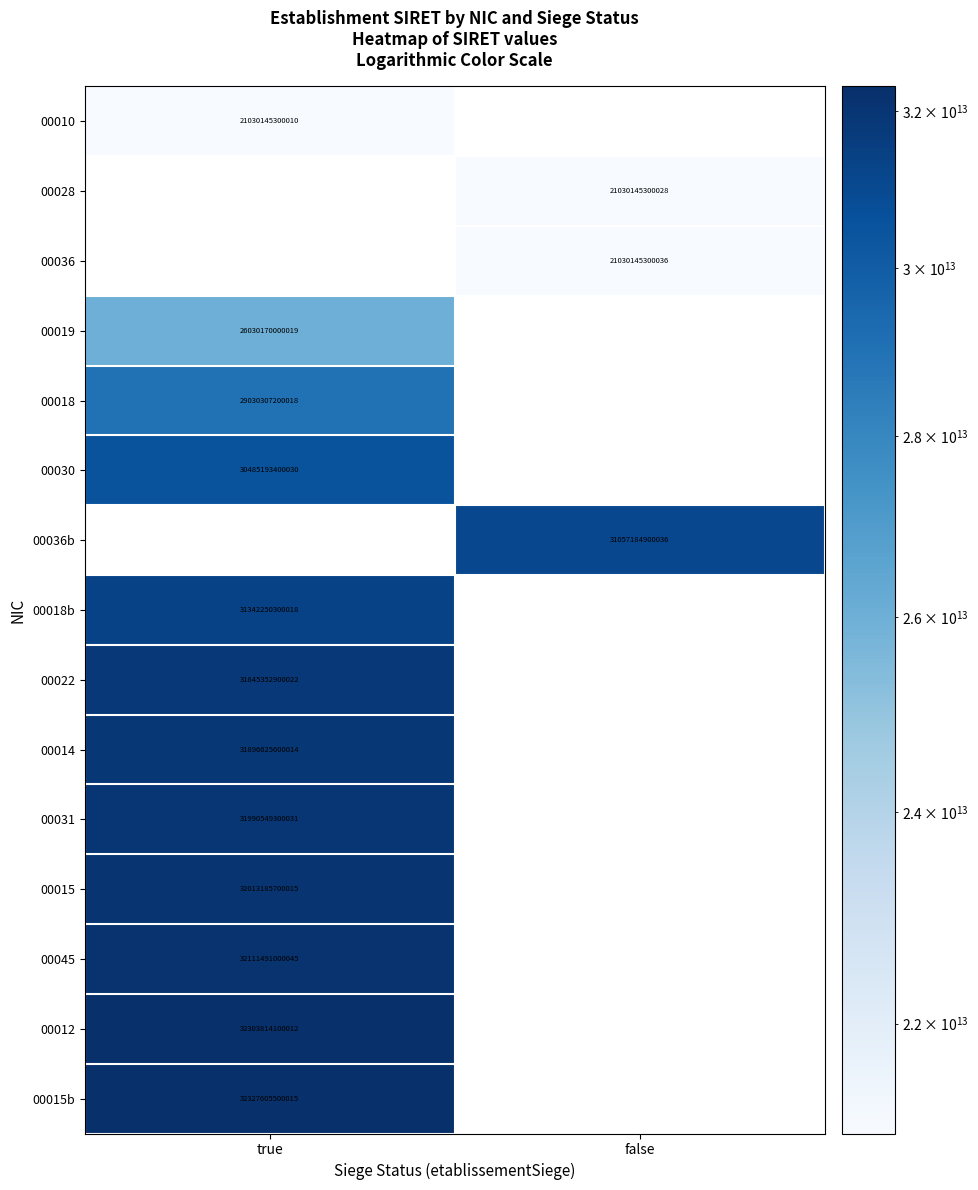

What is the spread (max minus min) of values at true?

11297460200005.0